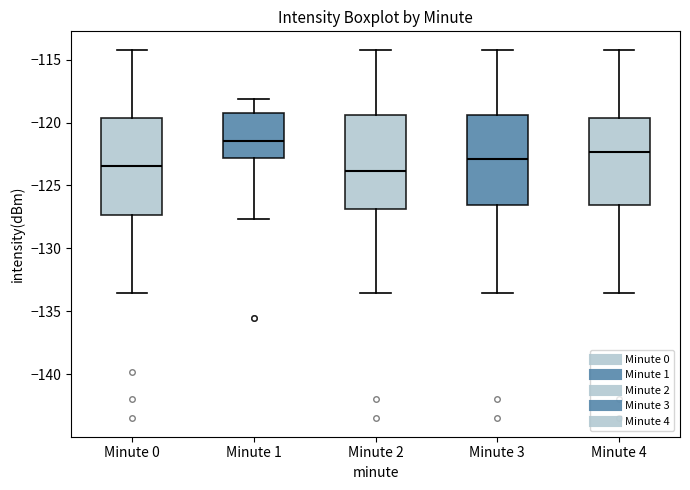

Which box's median line is the highest?

Minute 1